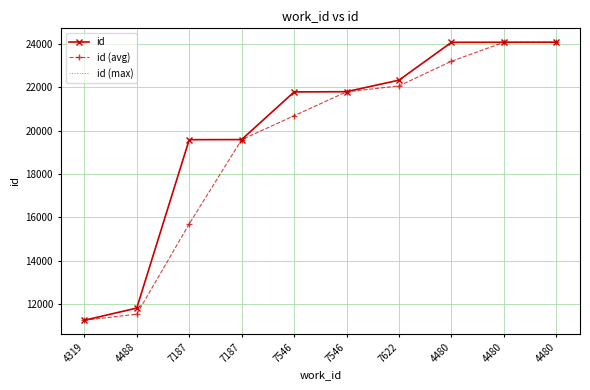

True or false: id (max) has more than 0 interior local peaks.

False